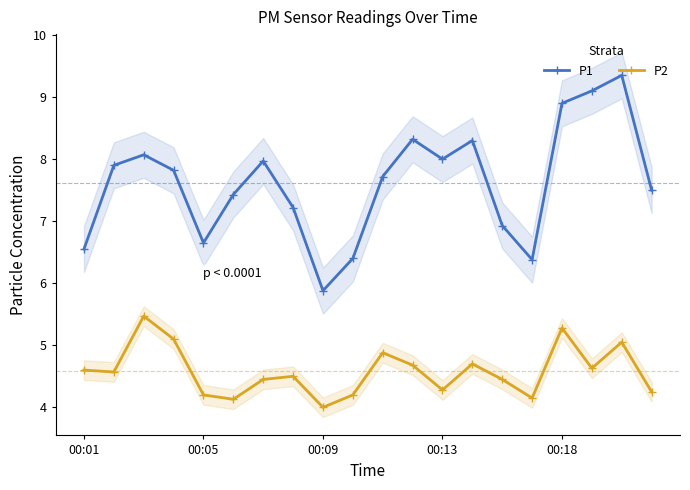

True or false: P1 and P2 cross at least once.

False